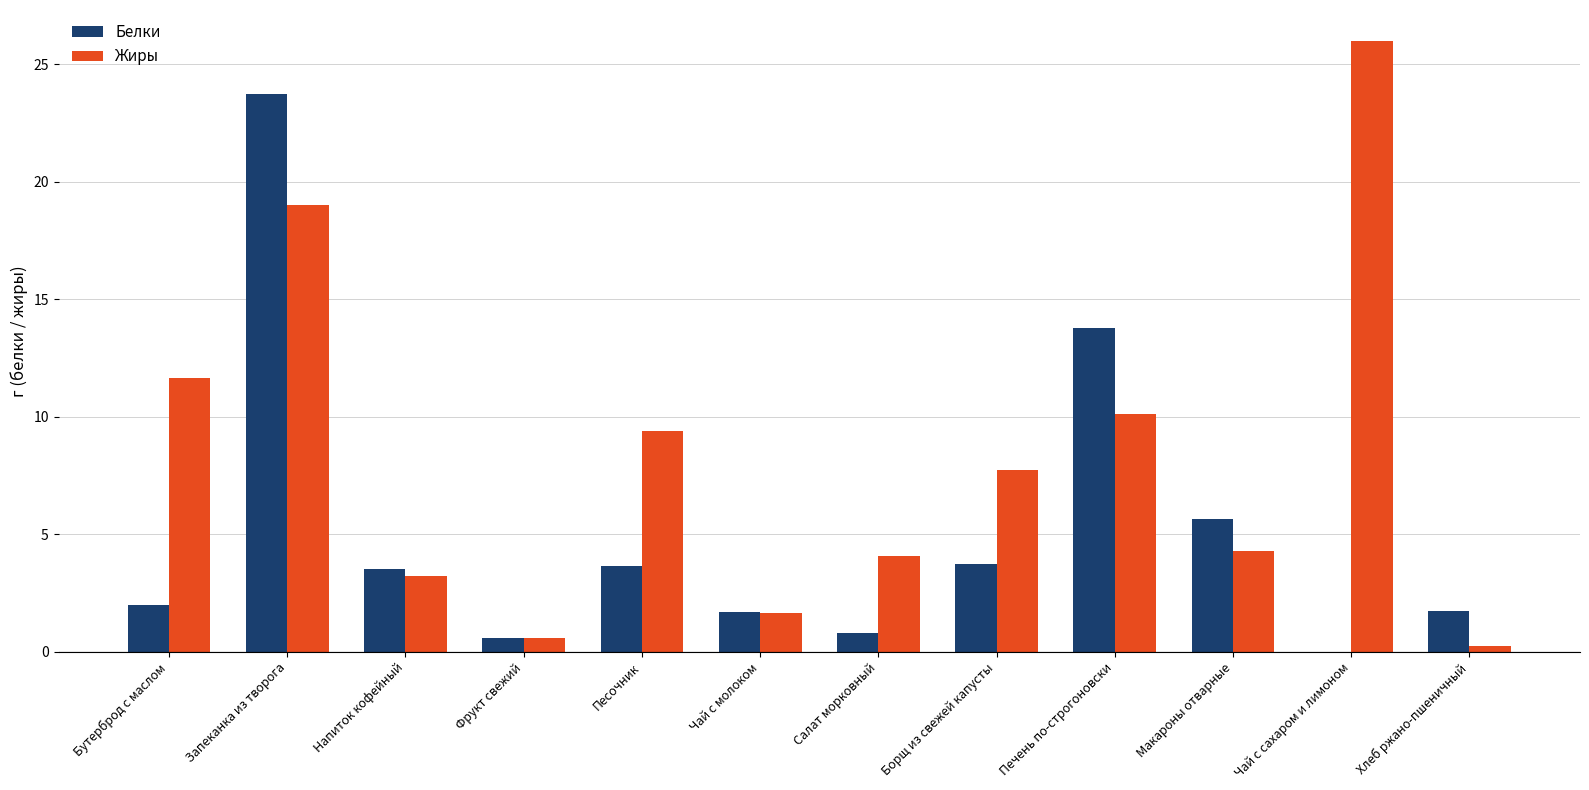

How many positive values does the Белки series have?

11